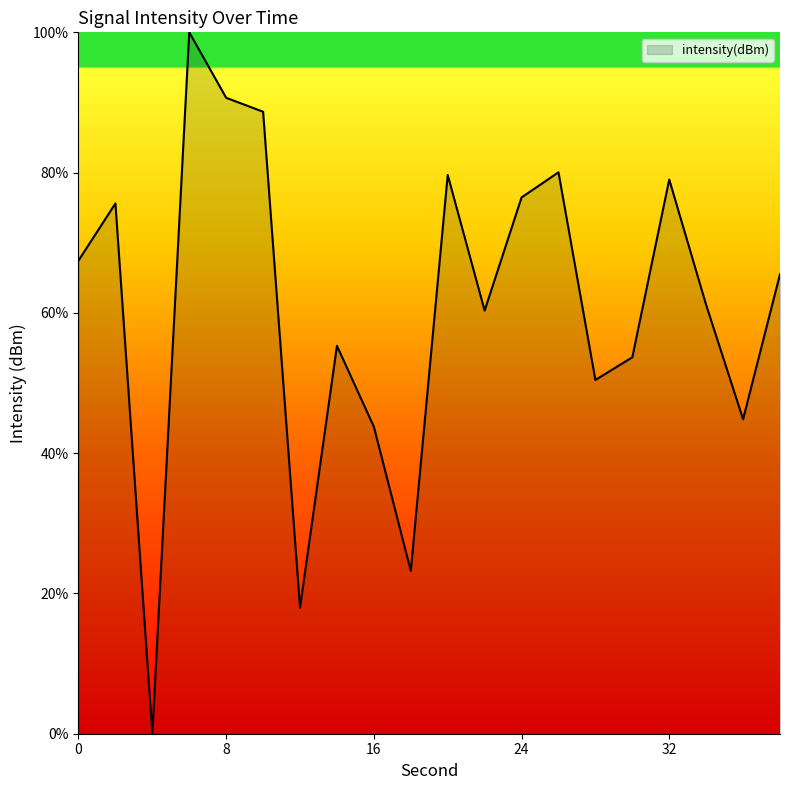

What is the difference between the maximum and minimum values?

100.0